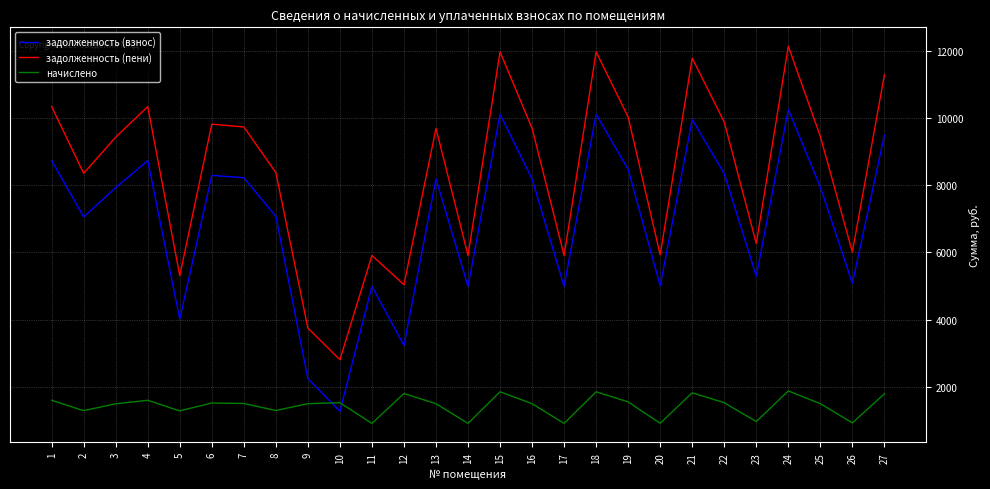

How many lines are shown in the chart?

3